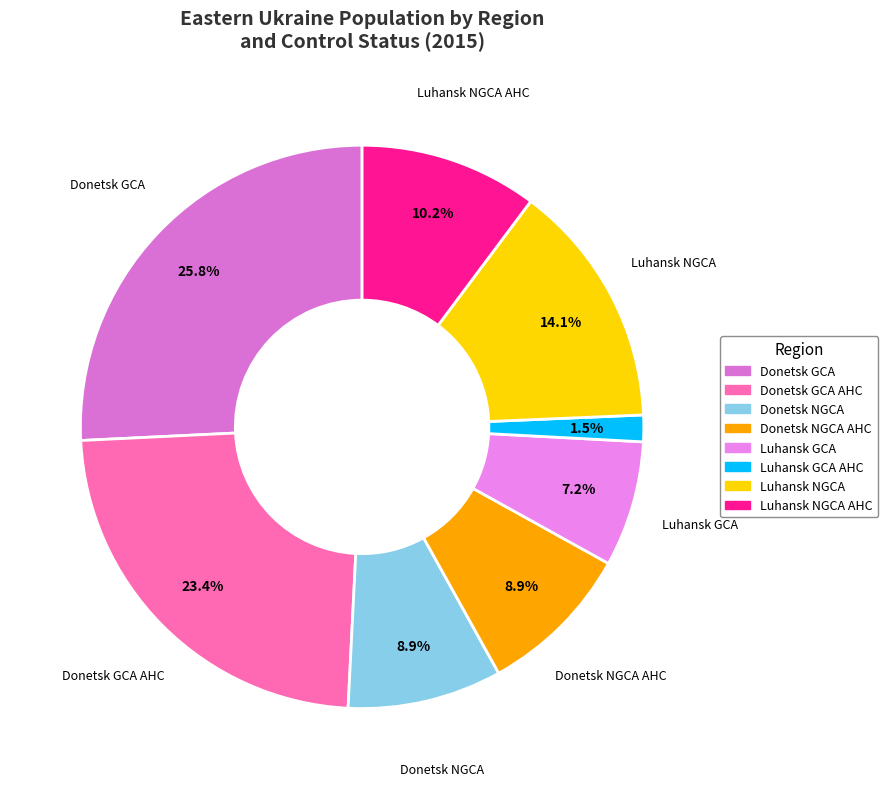

How many segments does this pie chart have?

8